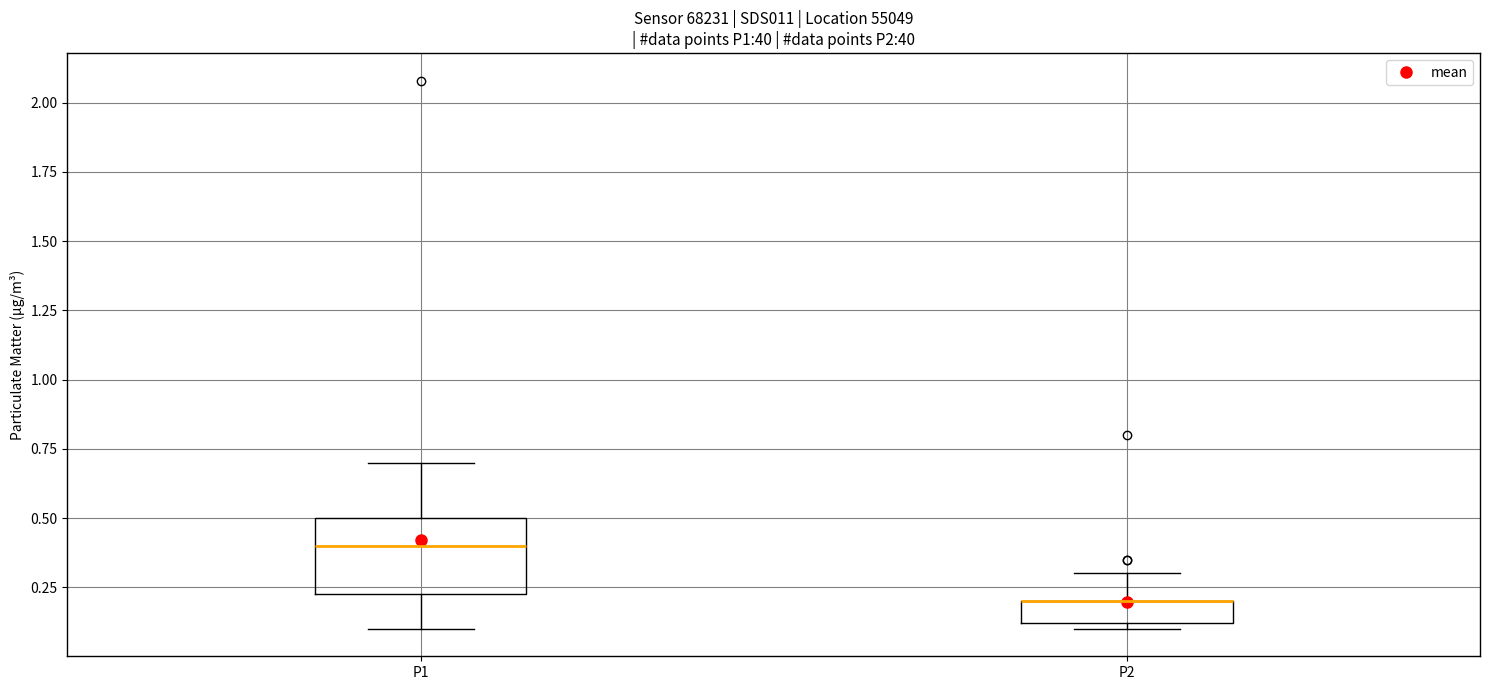

Reading left to right, read every box against the y-axis: the position of its median line, the range the box covers, and the ends of its whiskers. The values are not printed on the chart, so give them approximately, as read against the axis.

P1: median 0.40, box 0.25 to 0.50, whiskers 0.10 to 0.70
P2: median 0.20 (drawn on the box's upper edge), box 0.10 to 0.20, whiskers 0.10 (just below the box's lower edge) to 0.30